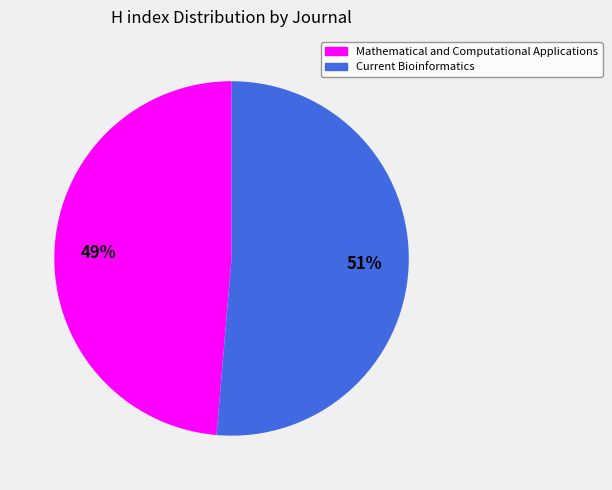

Which has a higher value, Mathematical and Computational Applications or Current Bioinformatics?

Current Bioinformatics